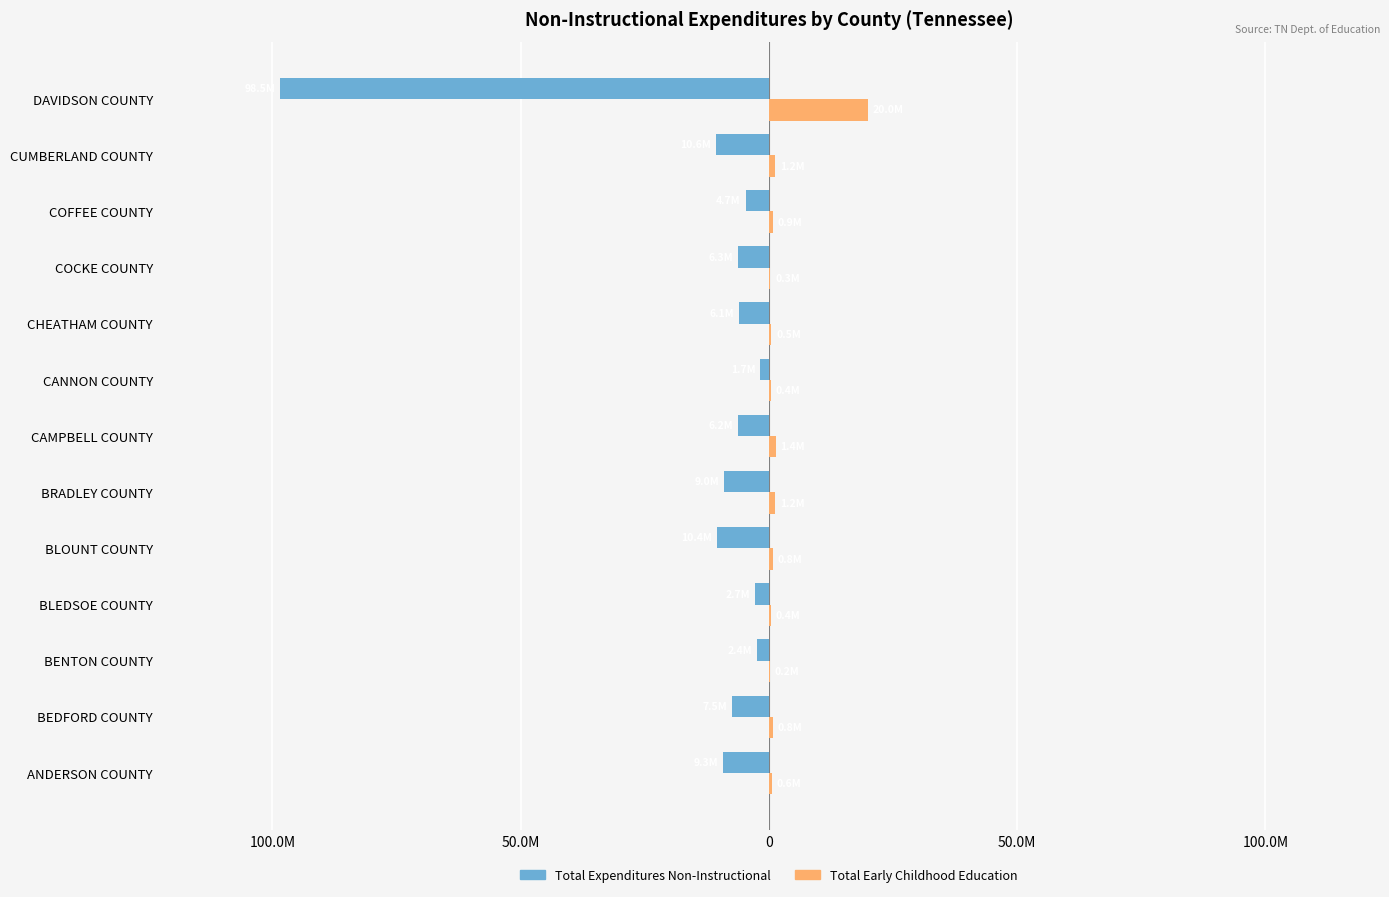

What are all the series names shown in the legend?

Total Expenditures Non-Instructional, Total Early Childhood Education